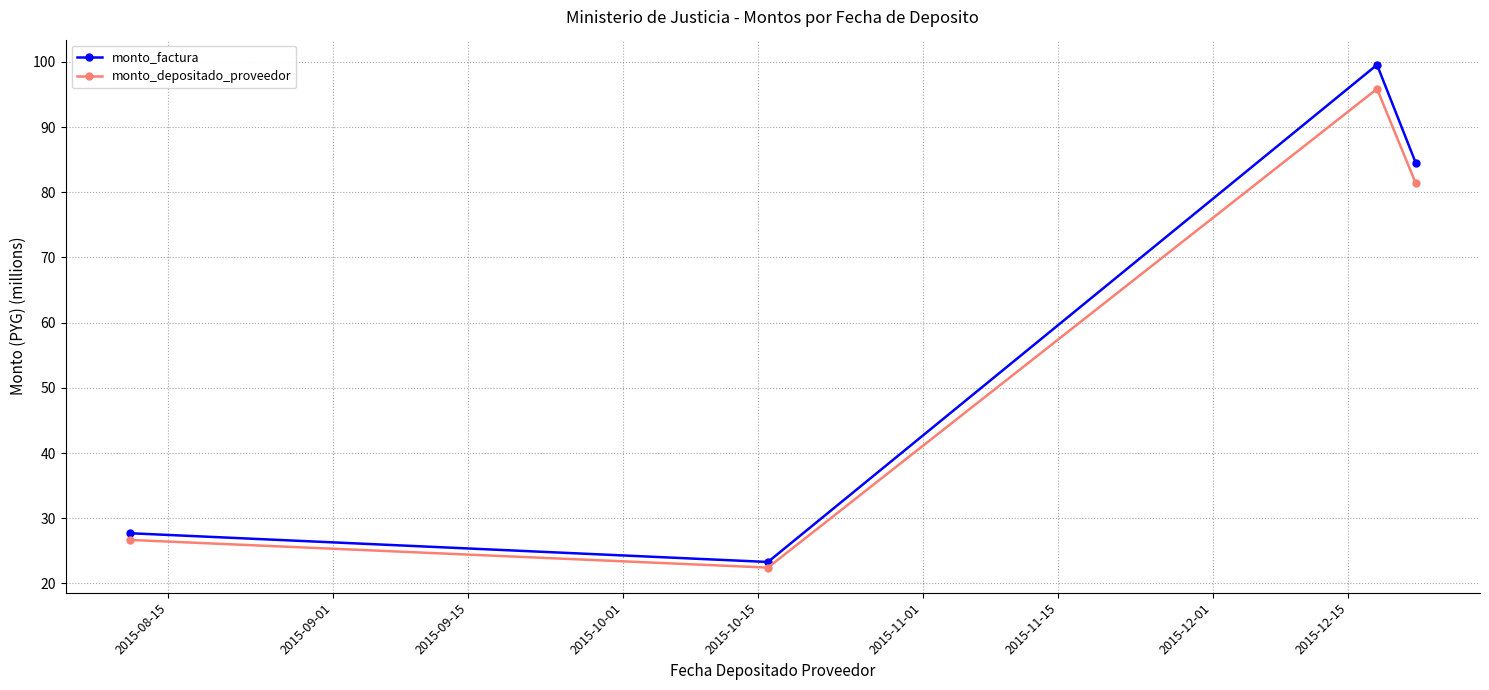

True or false: monto_factura and monto_depositado_proveedor cross at least once.

False